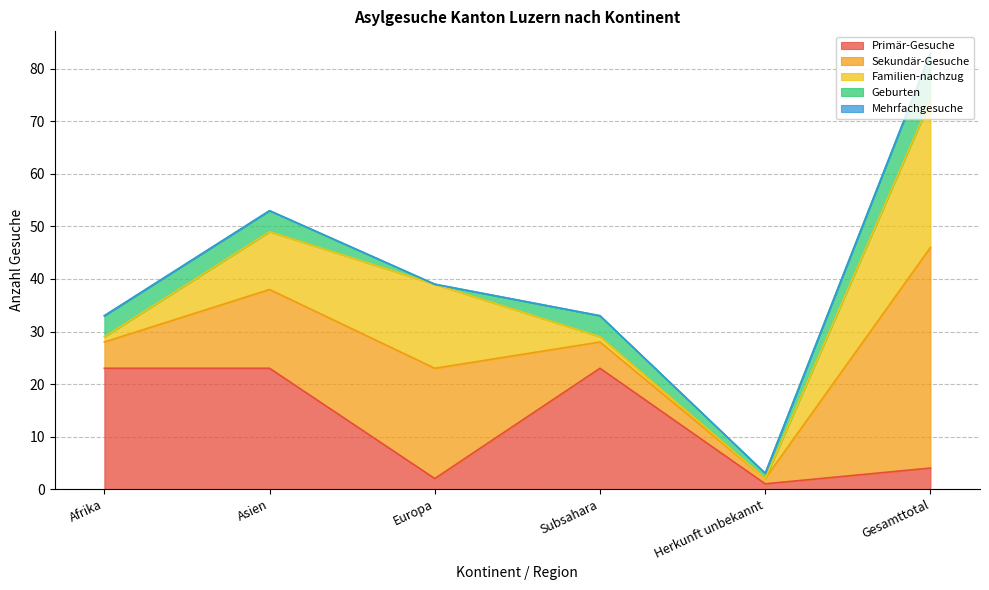

Which series has the largest range (max minus min)?

Sekundär-Gesuche